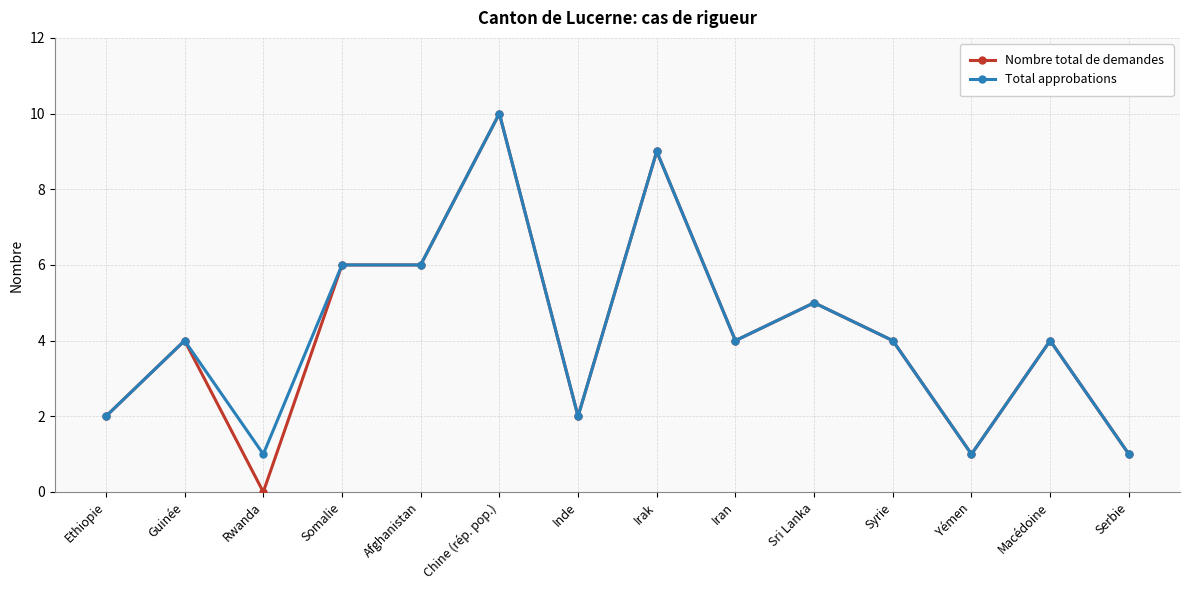

How many data points does each series have?

14